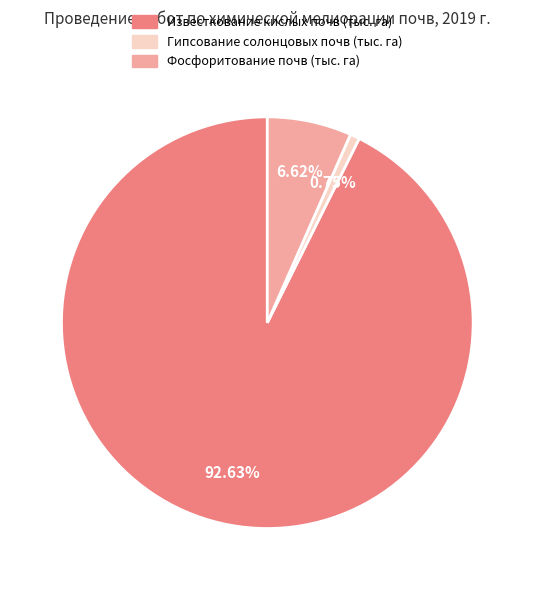

To the nearest percent, what percentage of the pie is Известкование кислых почв (тыс. га)?

93%